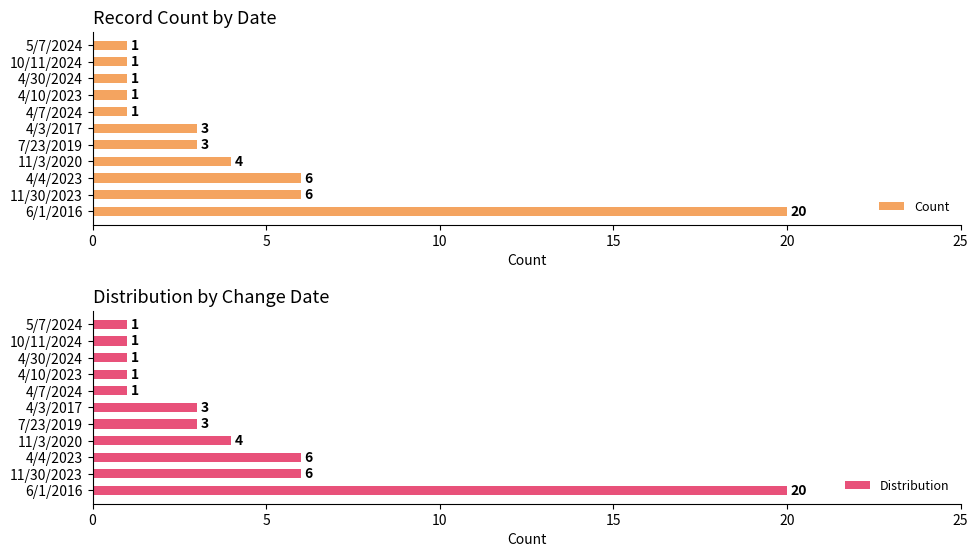

How many values in the Distribution series are below 3?

5